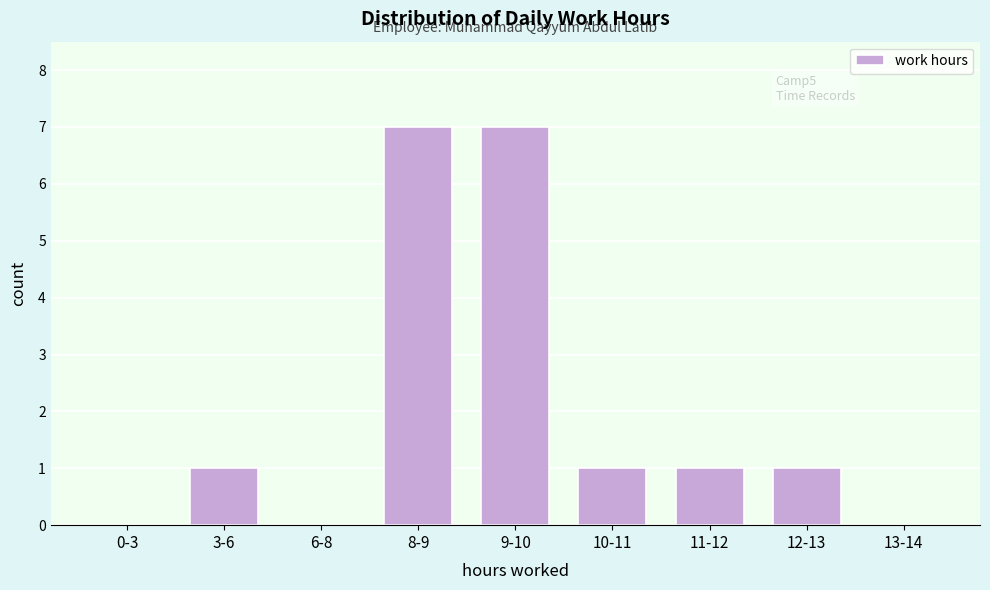

Reading left to right, transcribe all the data shown in this chart.

0-3=0	3-6=1	6-8=0	8-9=7	9-10=7	10-11=1	11-12=1	12-13=1	13-14=0